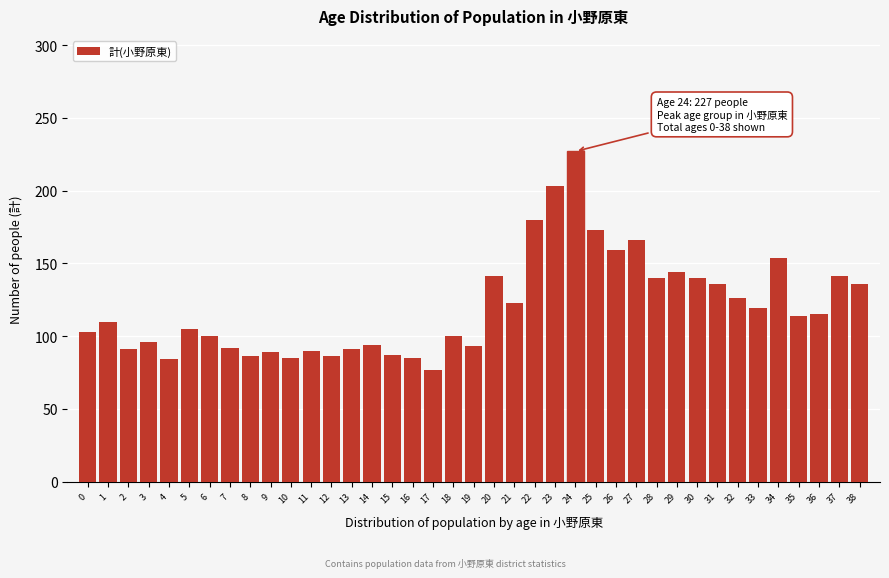

What value does the data have at 23, to the nearest 50?

200